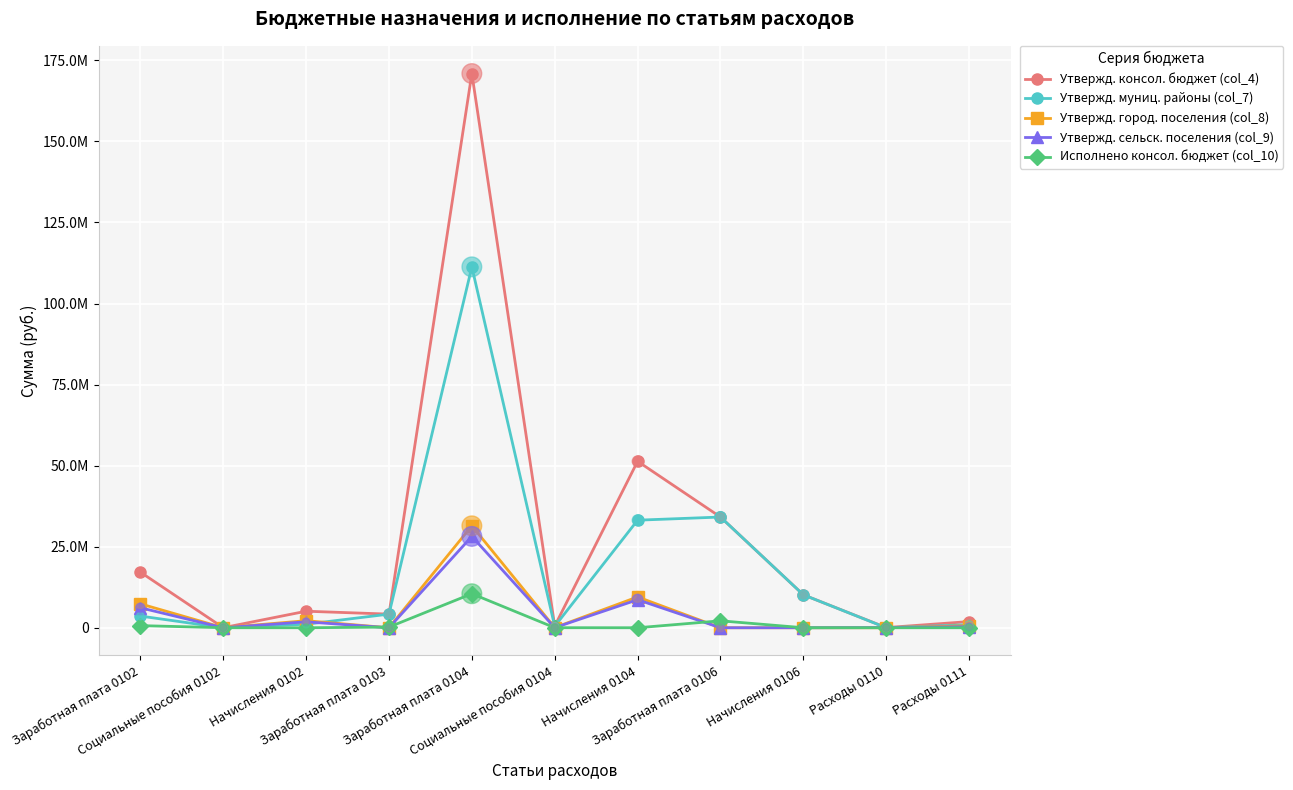

Is the value of Утвержд. город. поселения (col_8) at Расходы 0111 greater than the value of Исполнено консол. бюджет (col_10) at Расходы 0110?

Yes